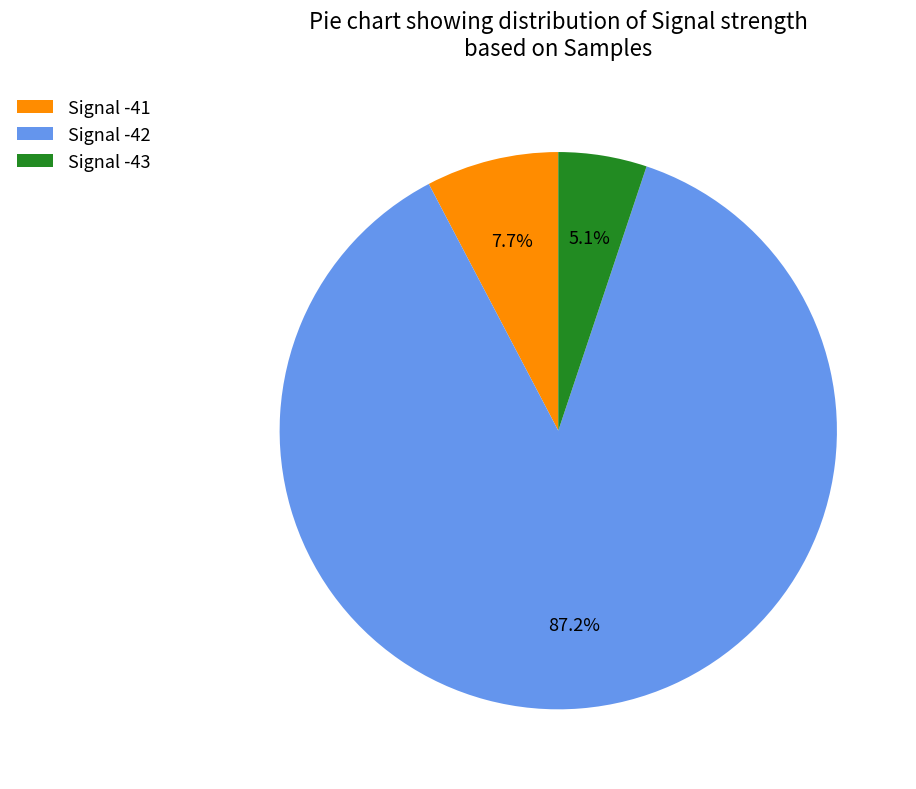

How much of the chart is everything except Signal -42?

12.8%